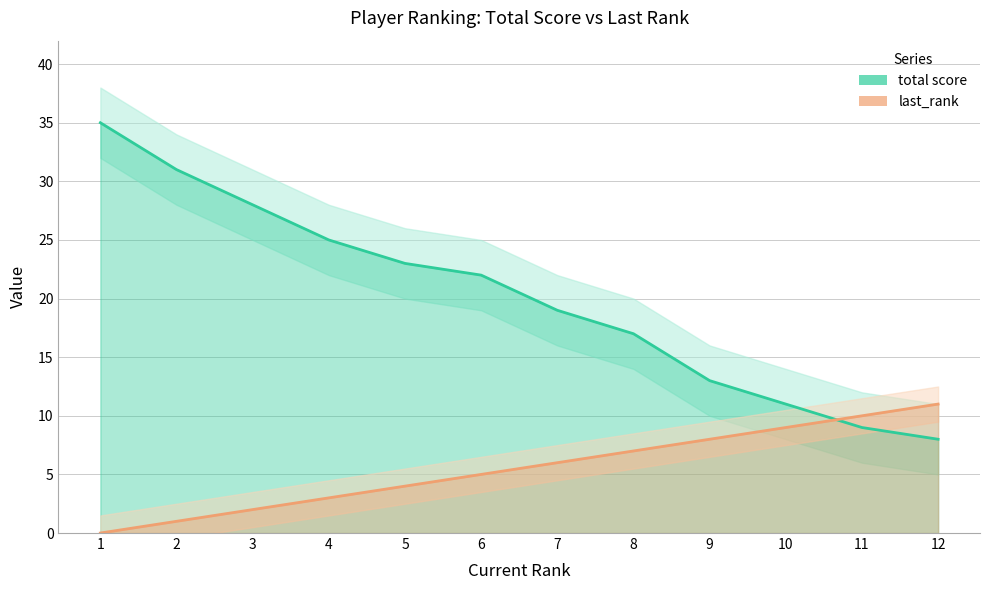

Reading left to right, what are all the values shown in this chart?

total score: 1=35	2=31	3=28	4=25	5=23	6=22	7=19	8=17	9=13	10=11	11=9	12=8
last_rank: 1=0	2=1	3=2	4=3	5=4	6=5	7=6	8=7	9=8	10=9	11=10	12=11